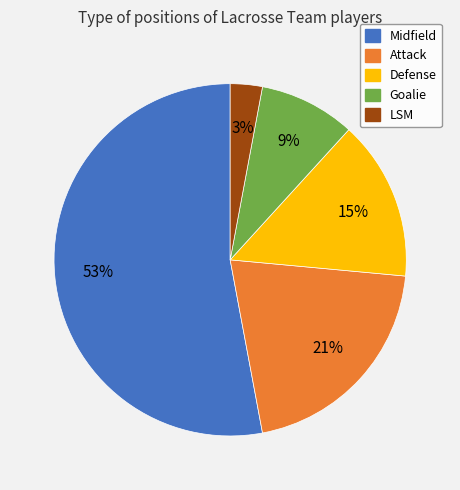

Which slice is the smallest?

LSM